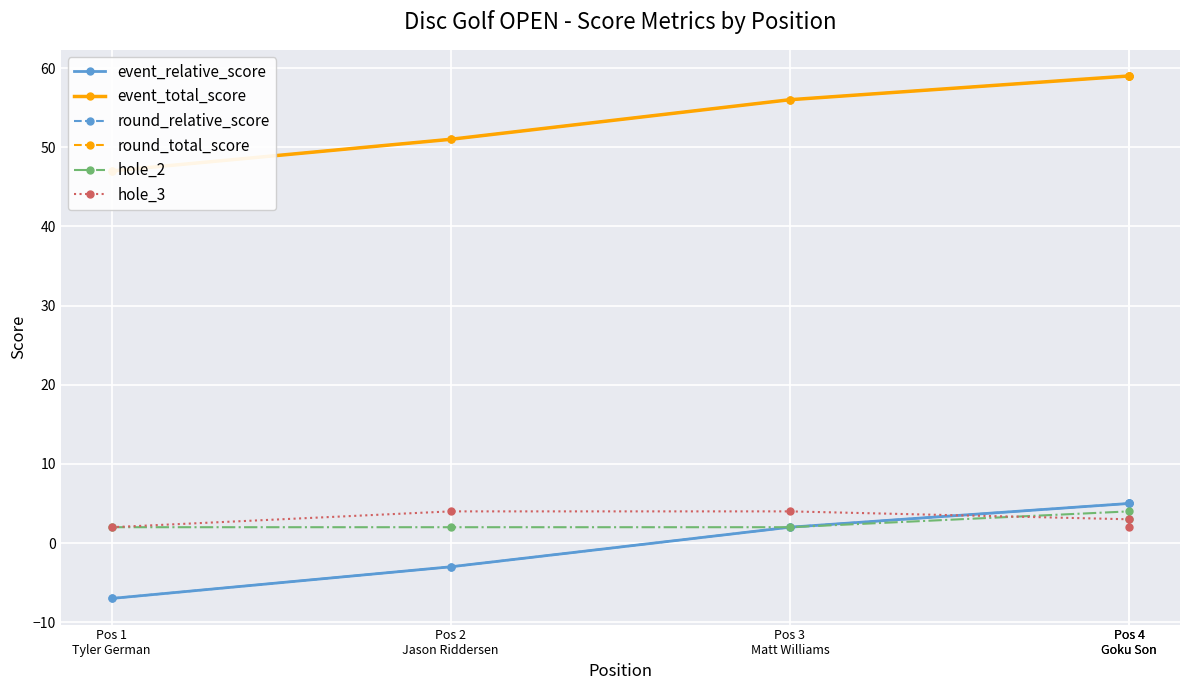

Which has a higher value, Pos 1
Tyler German or Pos 2
Jason Riddersen?

Pos 2
Jason Riddersen